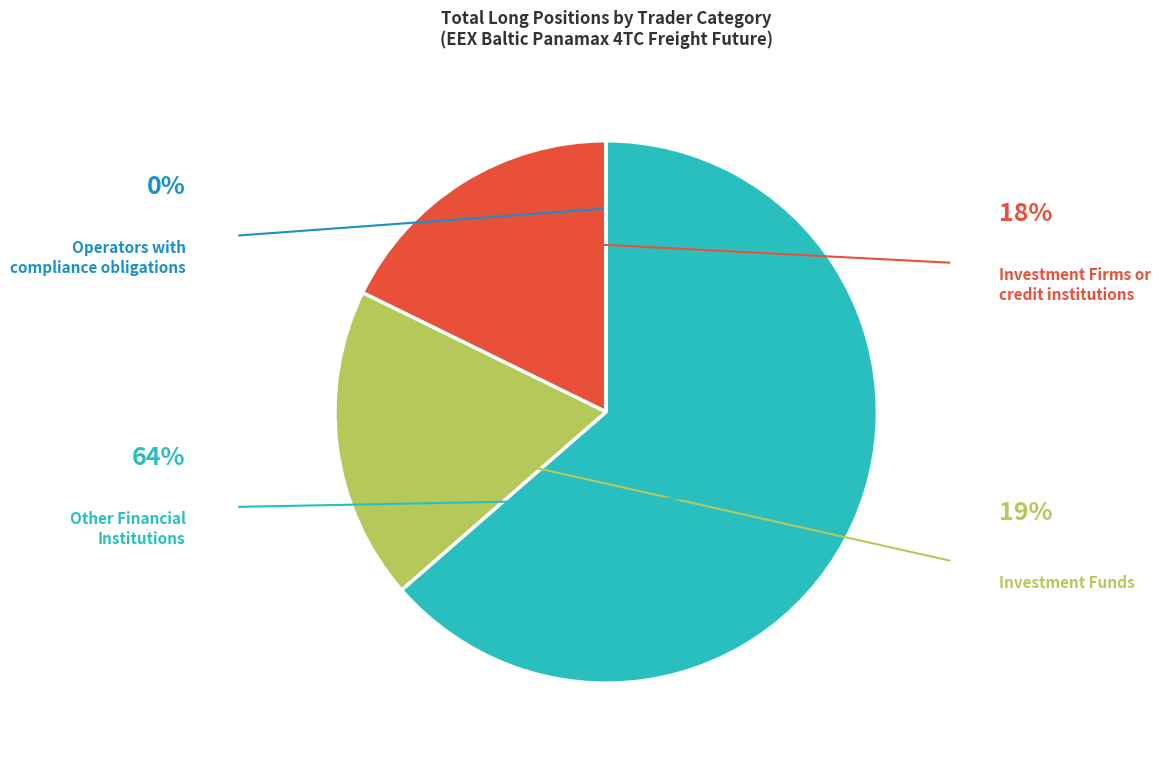

Is there a majority slice in this chart?

Yes